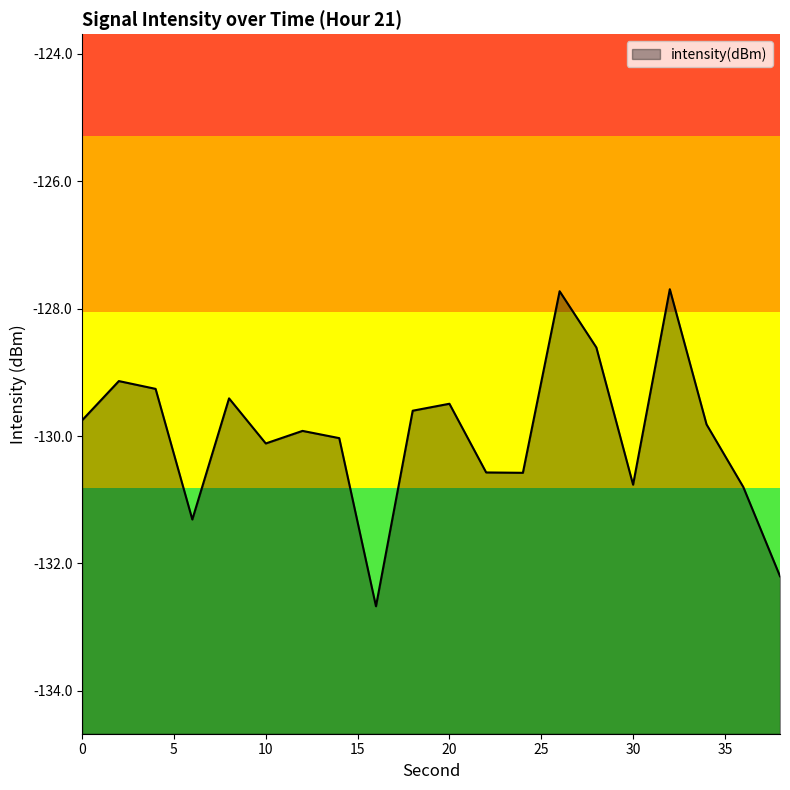

What is the value of the 16th point from the left?

-130.8